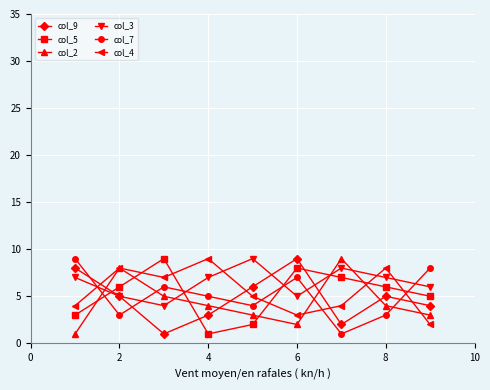

Reading right to left, extract all data points from this chart.

col_9: 4	5	2	9	6	3	1	5	8
col_5: 5	6	7	8	2	1	9	6	3
col_2: 3	4	9	2	3	4	5	8	1
col_3: 6	7	8	5	9	7	4	5	7
col_7: 8	3	1	7	4	5	6	3	9
col_4: 2	8	4	3	5	9	7	8	4